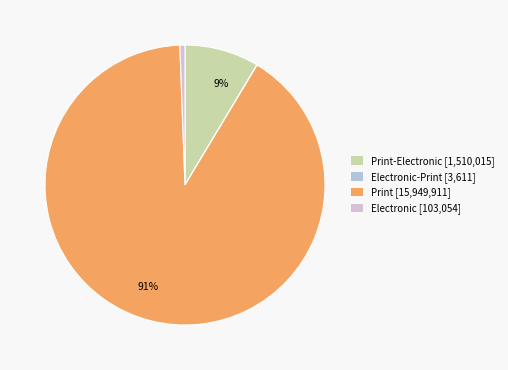

To the nearest percent, what is the average slice percentage?

25%